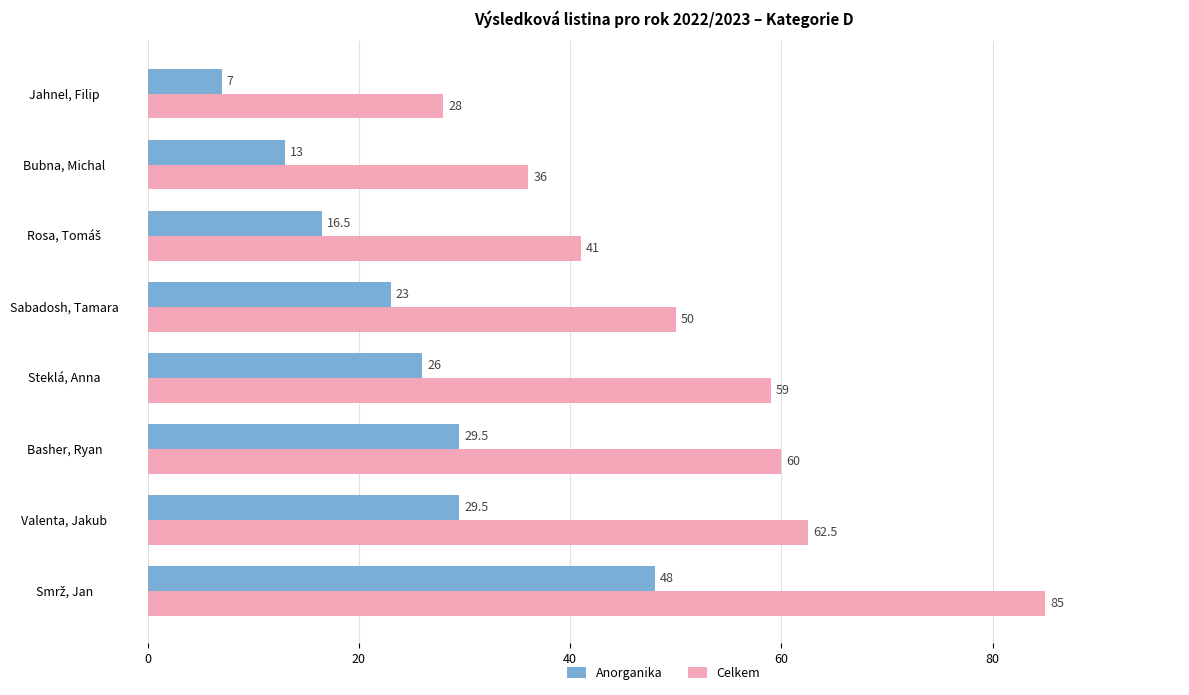

Where is Anorganika nearest to the value 27?

Steklá, Anna